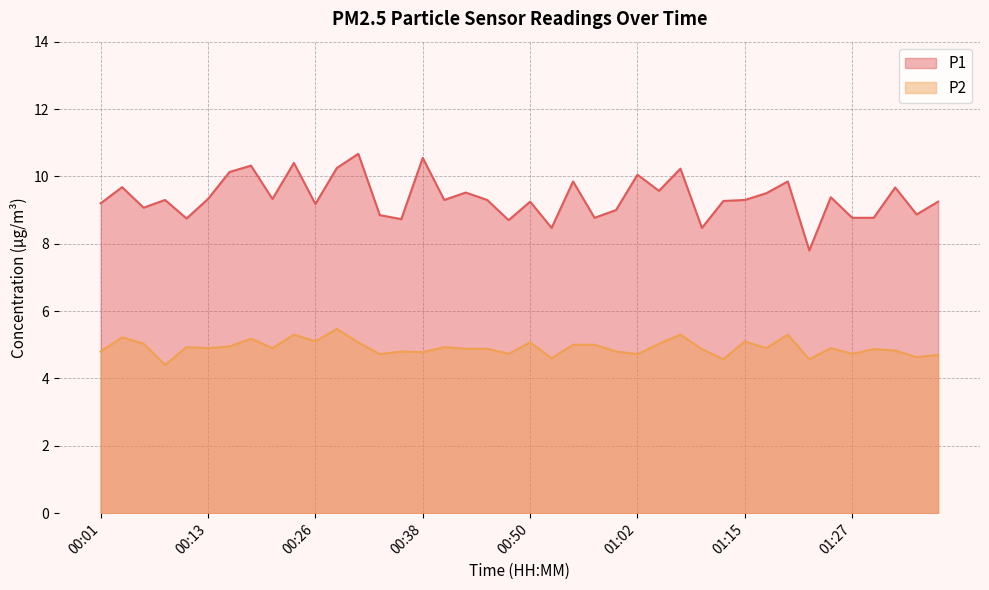

What is the minimum value shown in the chart?

4.4